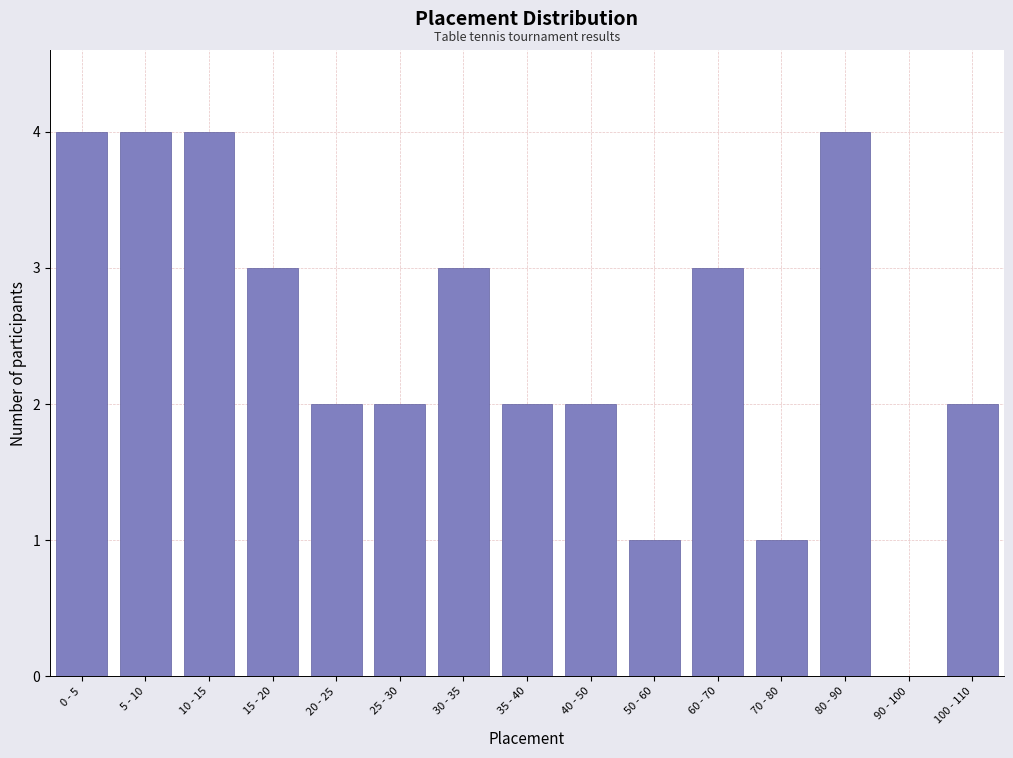

Reading left to right, list all the values displayed in this chart.

0 - 5=4	5 - 10=4	10 - 15=4	15 - 20=3	20 - 25=2	25 - 30=2	30 - 35=3	35 - 40=2	40 - 50=2	50 - 60=1	60 - 70=3	70 - 80=1	80 - 90=4	90 - 100=0	100 - 110=2